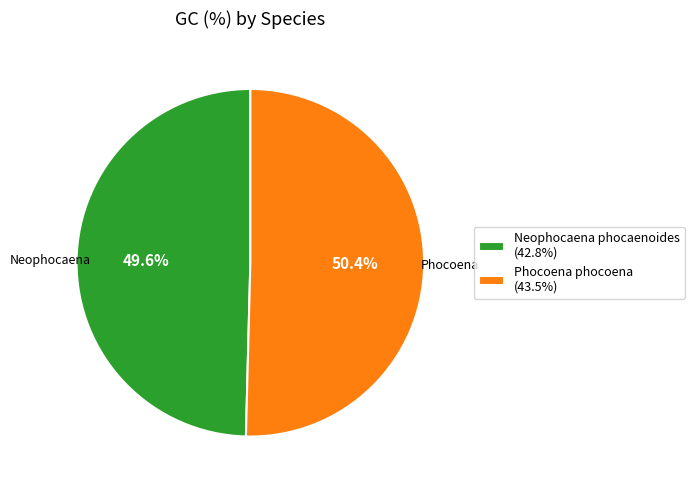

Rank the categories by value from lowest to highest.

Neophocaena phocaenoides, Phocoena phocoena